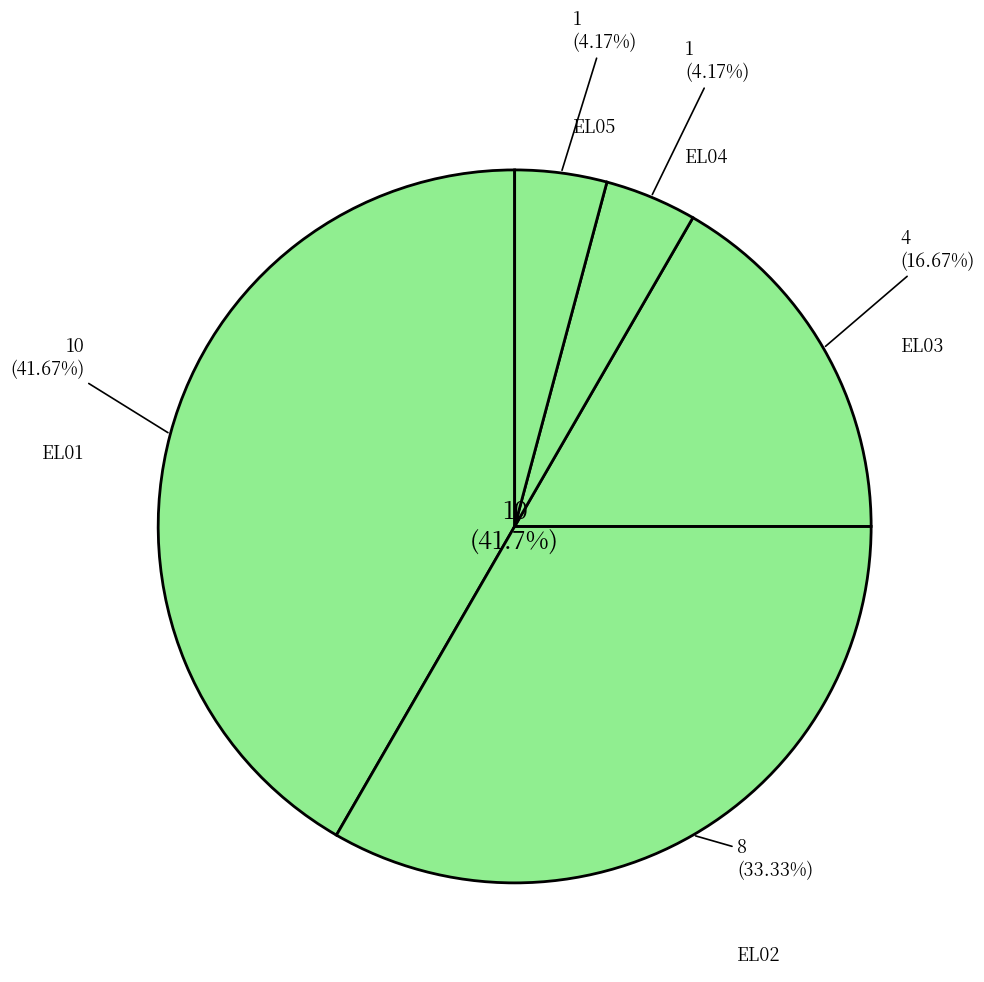

What percentage is the EL05 slice, to the nearest percent?

4%